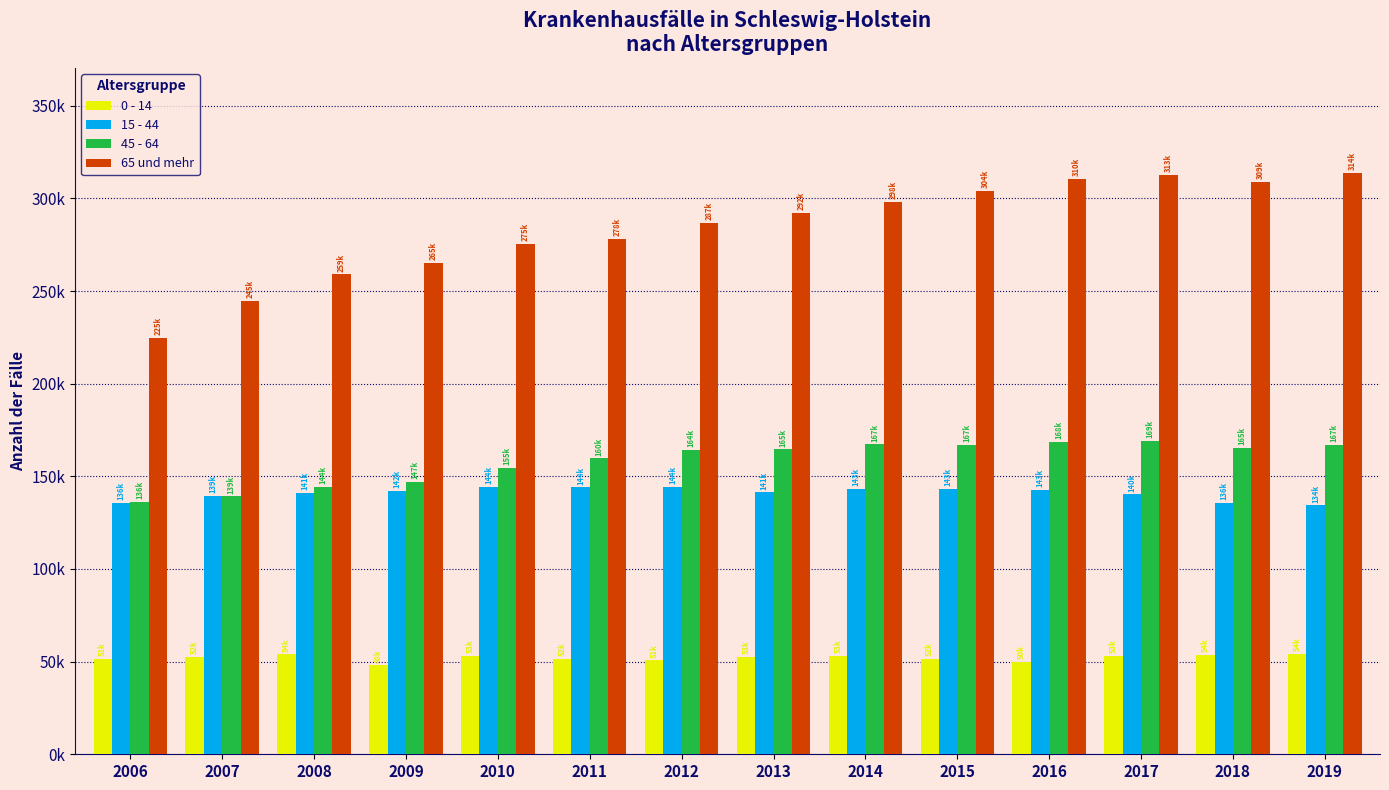

What are all the series names shown in the legend?

0 - 14, 15 - 44, 45 - 64, 65 und mehr